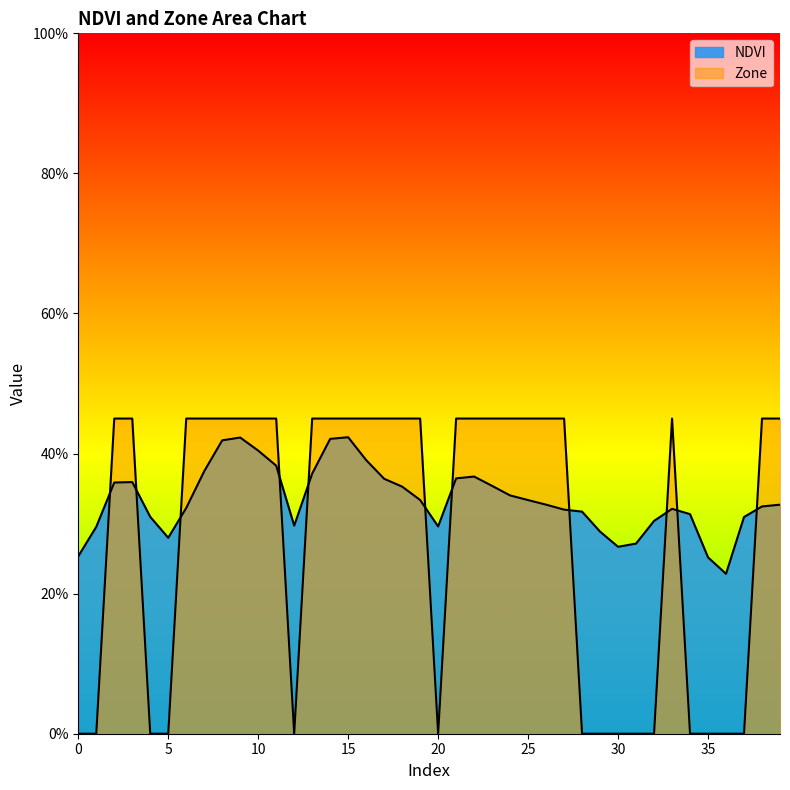

What is the difference between the maximum and minimum values in the NDVI series?

0.2